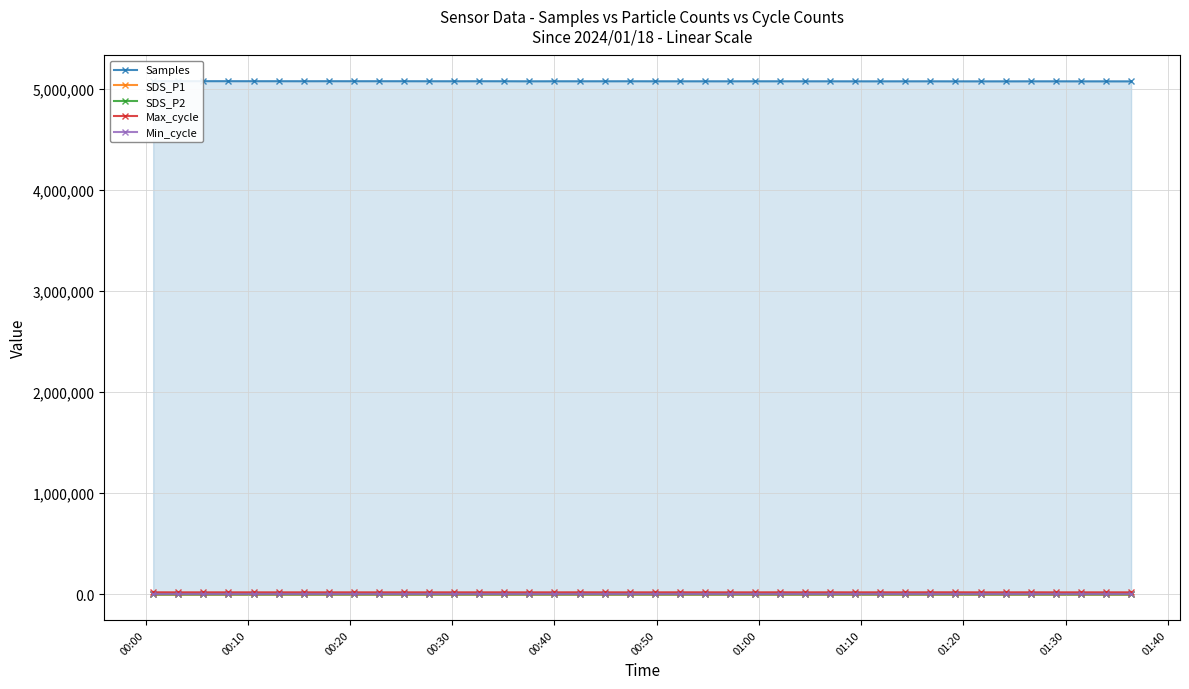

What is the maximum value shown in the chart?

5074937.0